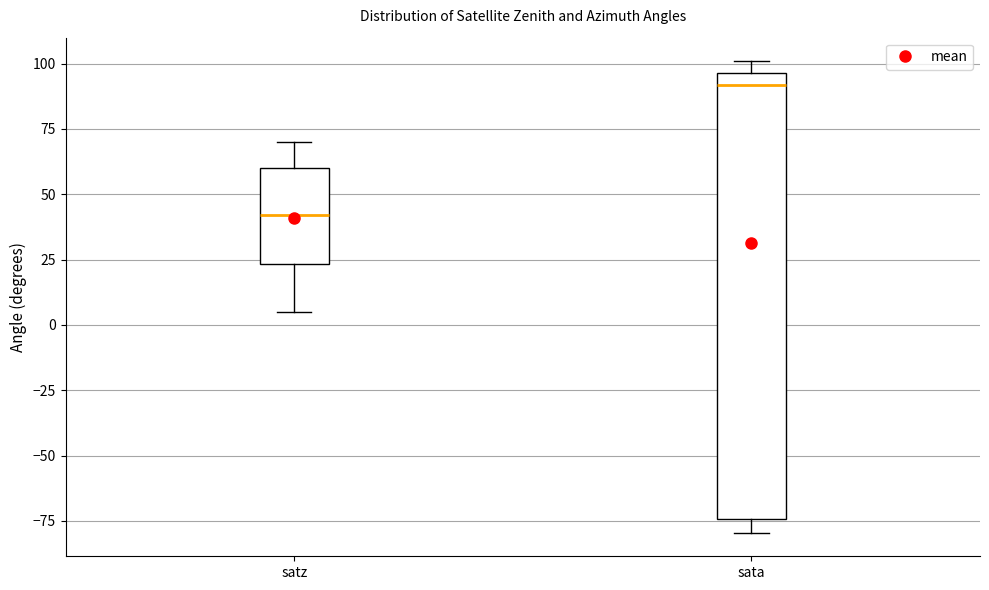

Which box has the lowest median line?

satz